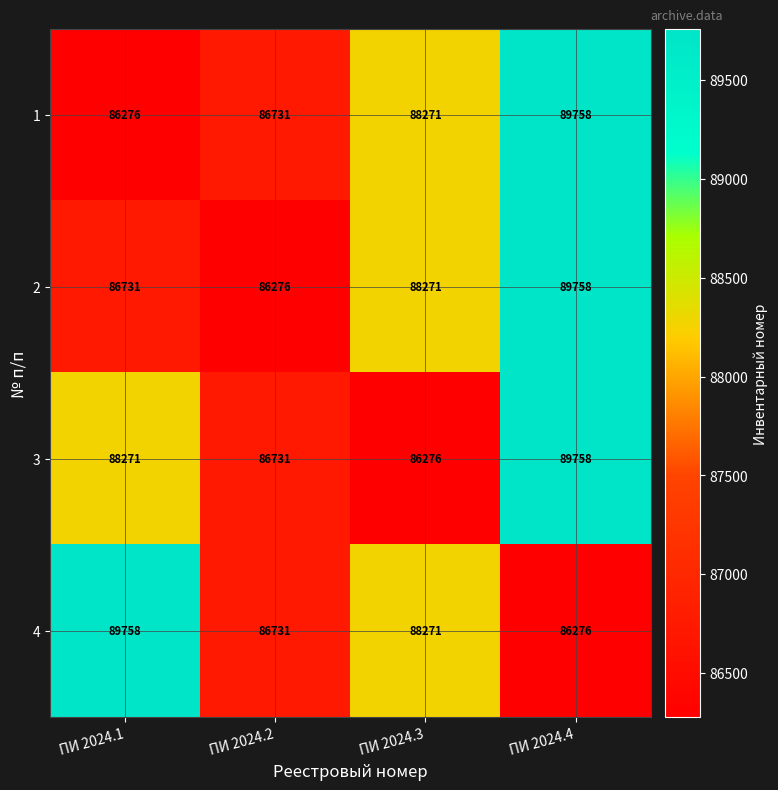

At which label does 2 reach its minimum?

ПИ 2024.2